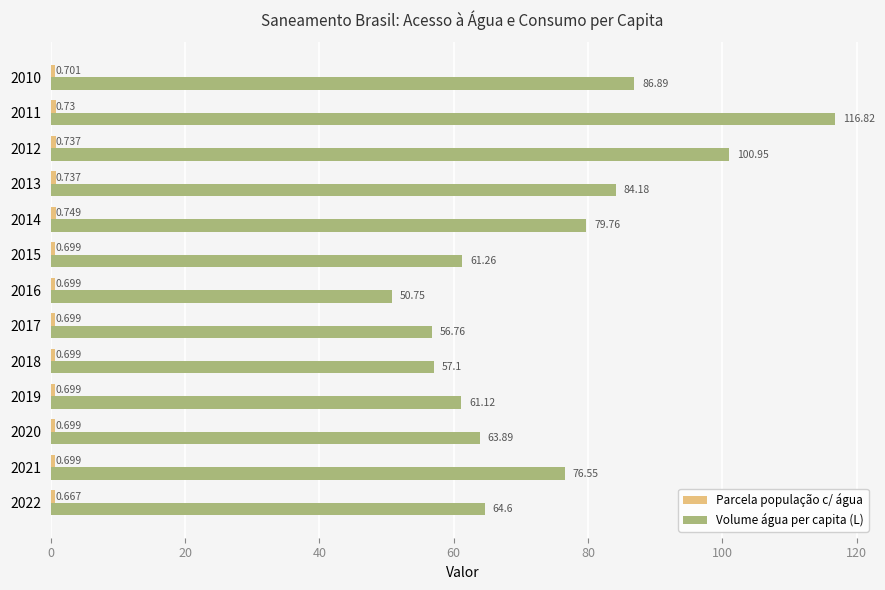

Which series has the widest spread of values?

Volume água per capita (L)